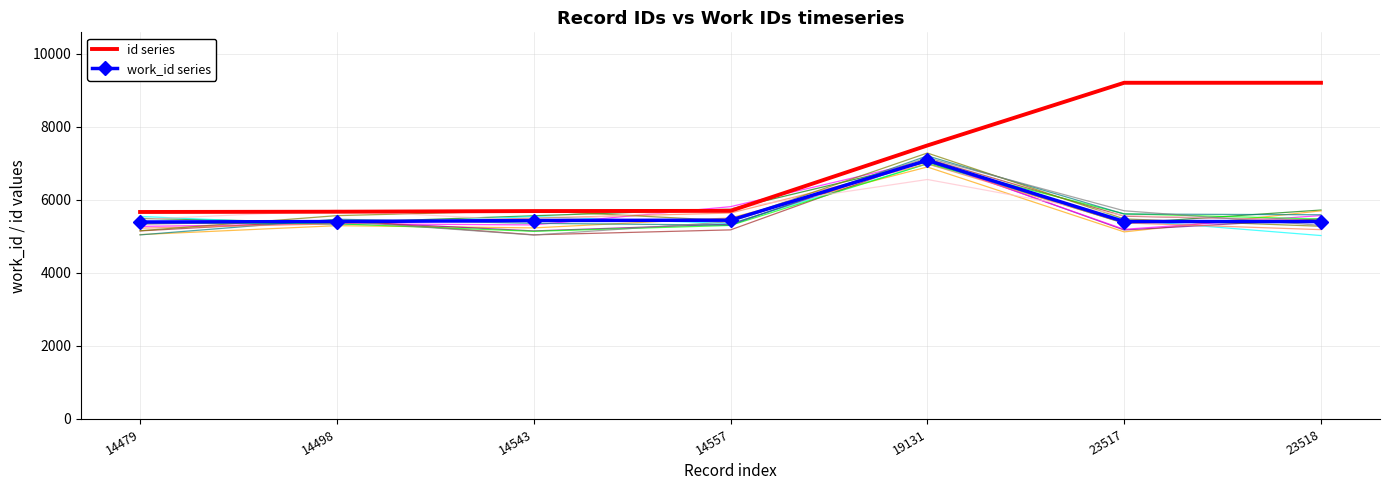

Rank the series by their average value, from lowest to highest.

work_id series, id series